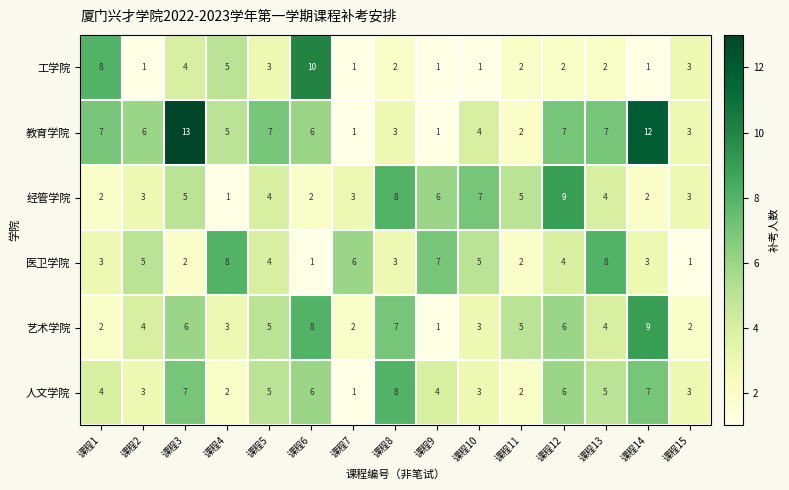

What is the spread (max minus min) of values at 课程2?

5